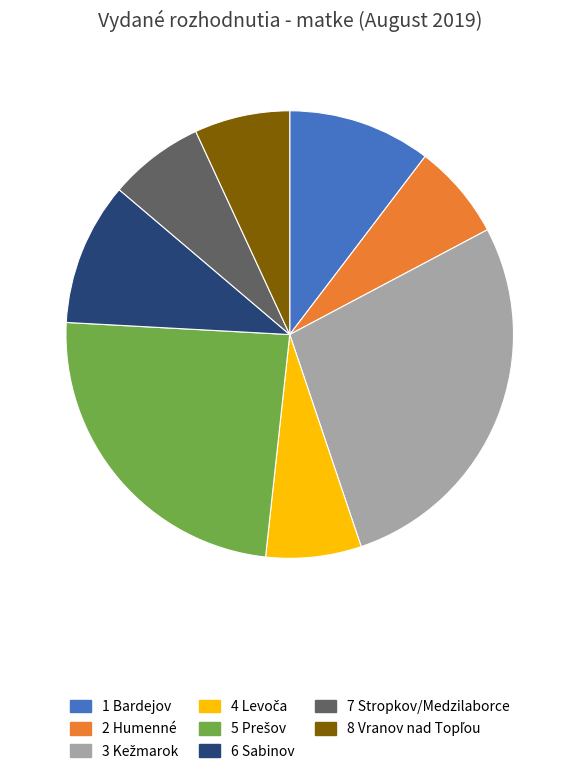

Does any single category account for the majority?

No